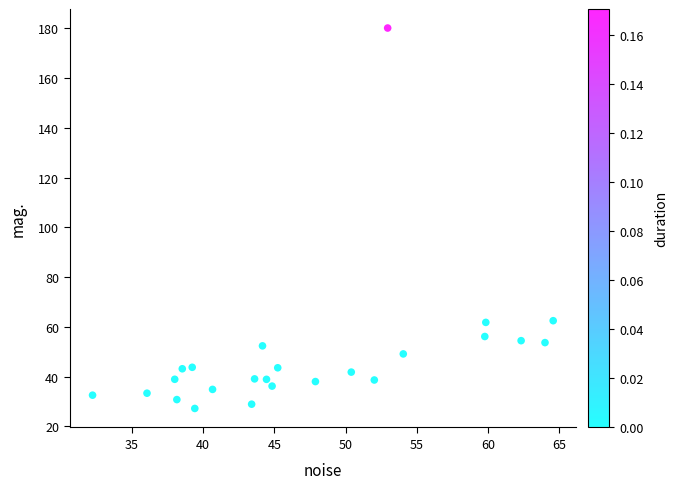

What is the range of Y values (max minus min)?

153.0